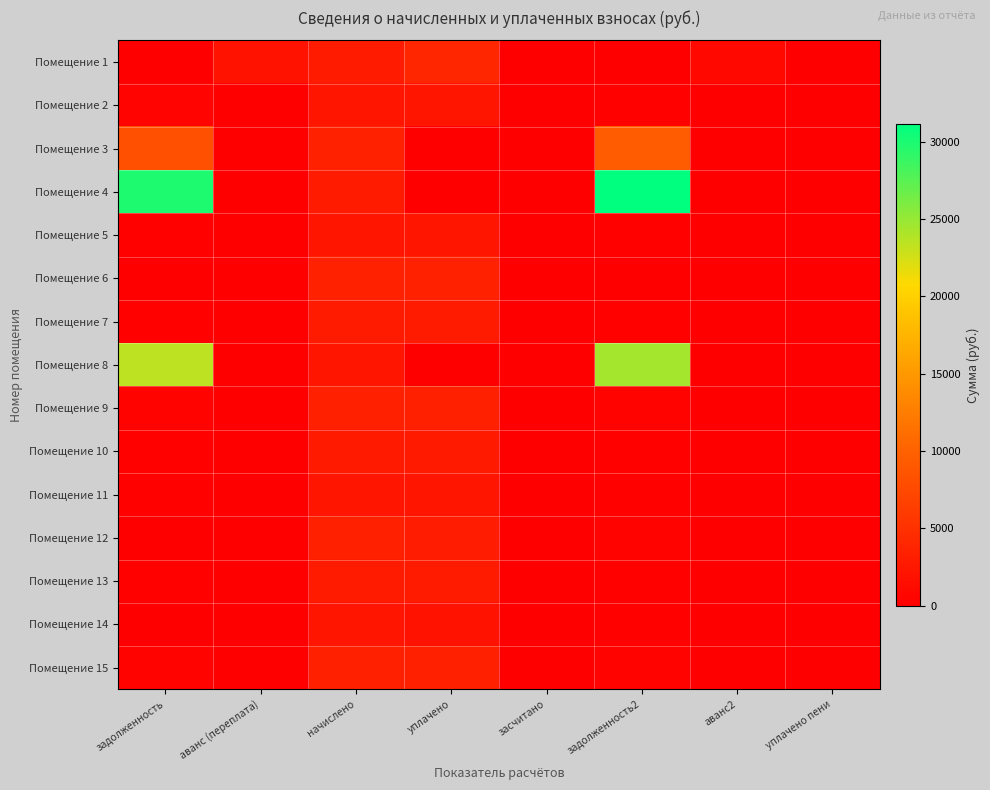

At how many categories does at least one series exceed 7827?

2